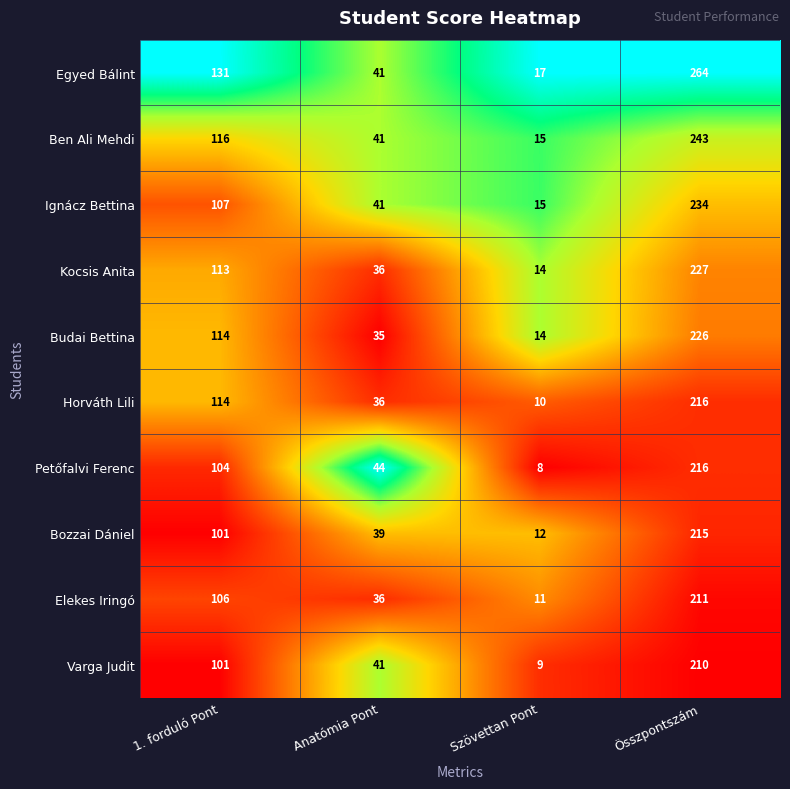

Which series has the largest range (max minus min)?

Egyed Bálint